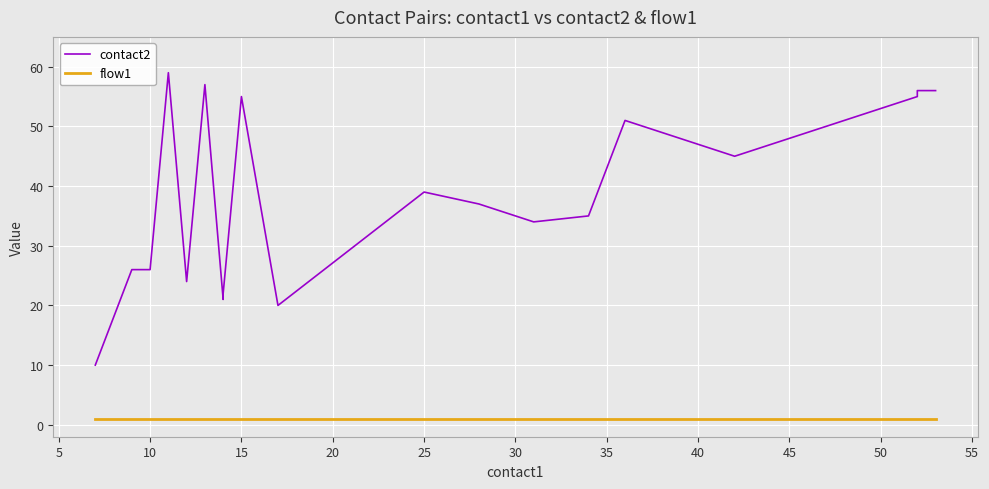

True or false: flow1 and contact2 intersect in this chart.

False